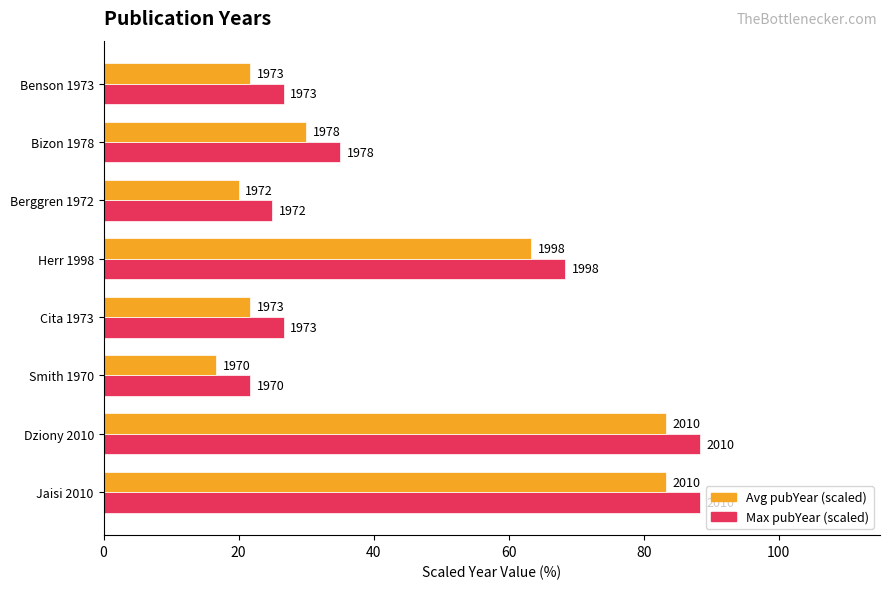

What are all the series names shown in the legend?

Avg pubYear (scaled), Max pubYear (scaled)